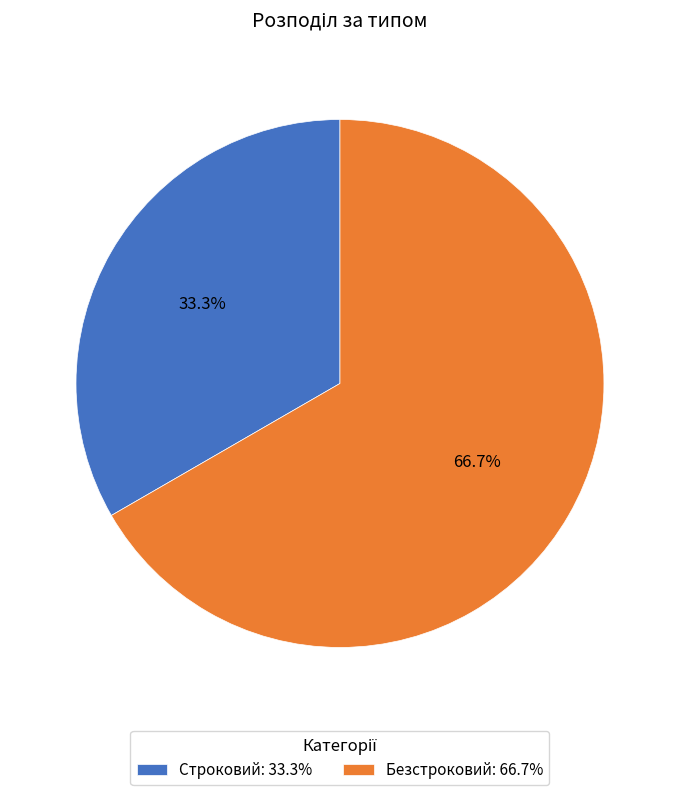

The Строковий slice represents 46% of the pie. True or false?

False